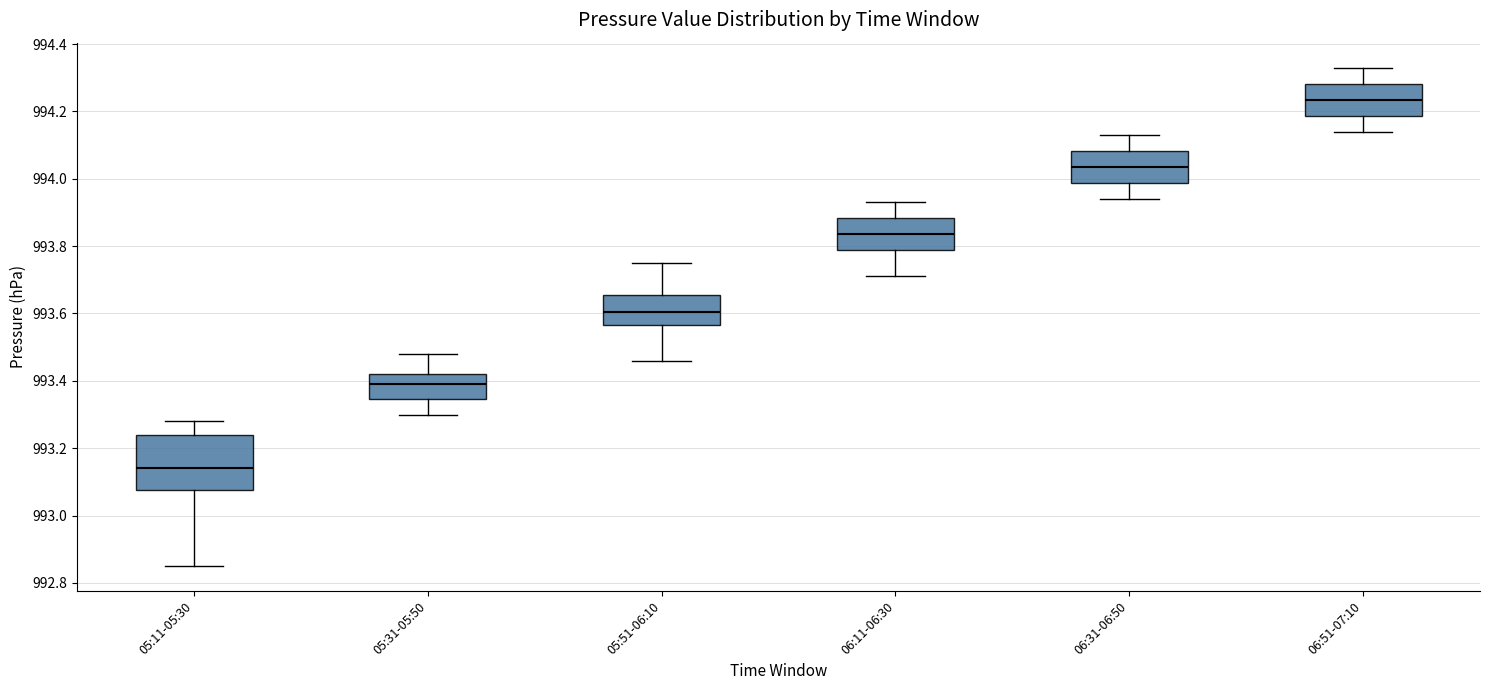

Which box has the lowest median line?

05:11-05:30